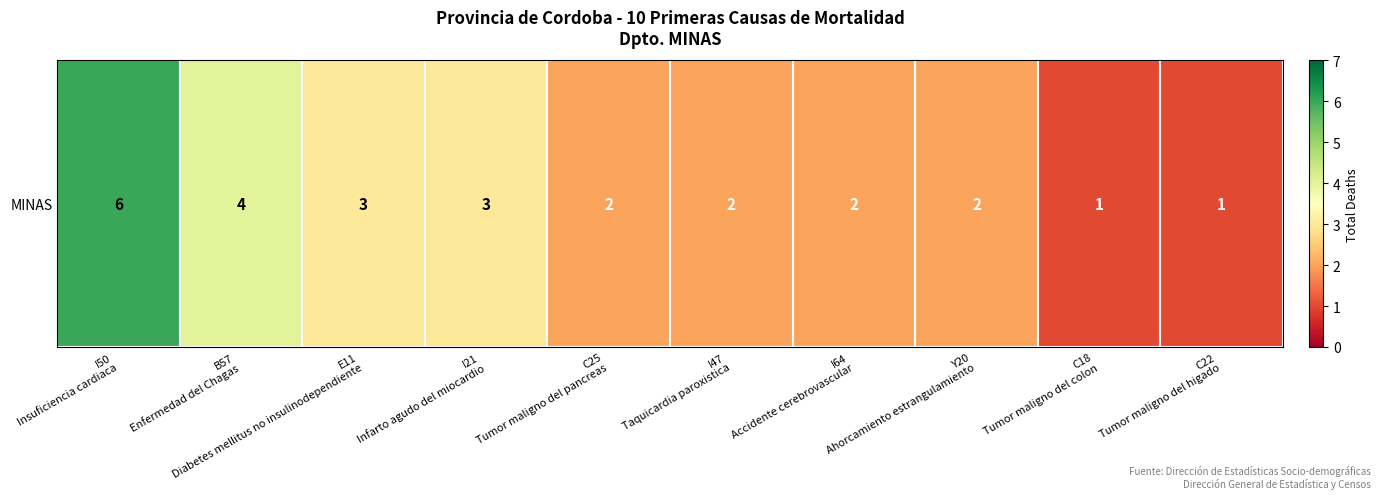

Rank the categories by value from highest to lowest.

I50
Insuficiencia cardiaca, B57
Enfermedad del Chagas, E11
Diabetes mellitus no insulinodependiente, I21
Infarto agudo del miocardio, C25
Tumor maligno del pancreas, I47
Taquicardia paroxistica, I64
Accidente cerebrovascular, Y20
Ahorcamiento estrangulamiento, C18
Tumor maligno del colon, C22
Tumor maligno del higado